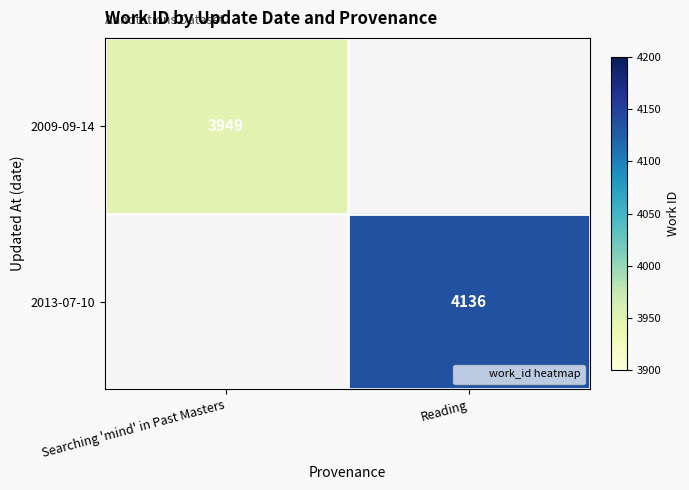

At how many categories does at least one series exceed 4082?

1